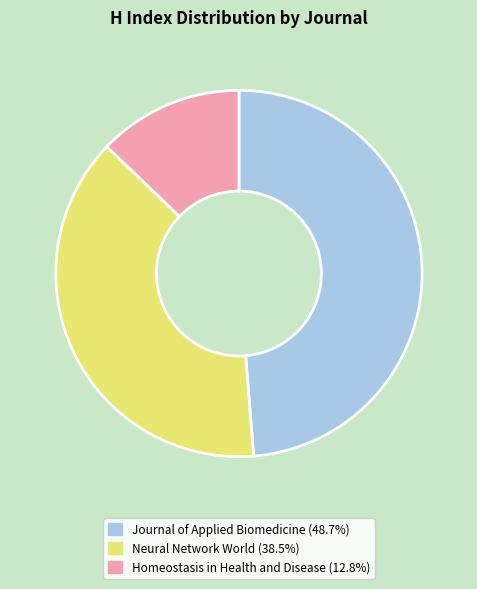

Does any single category account for the majority?

No